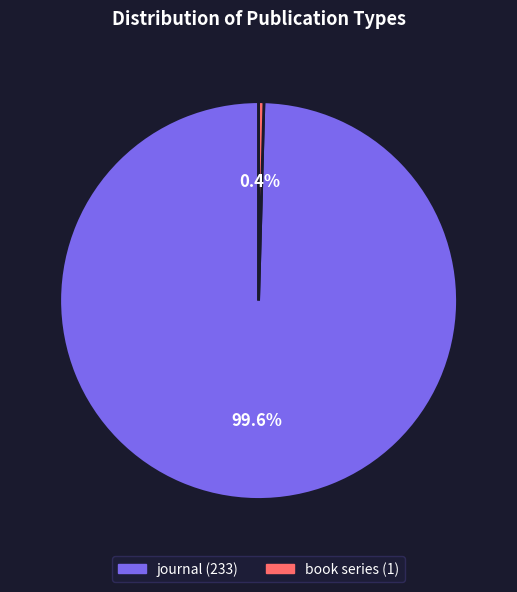

To the nearest percent, what is the average slice percentage?

50%